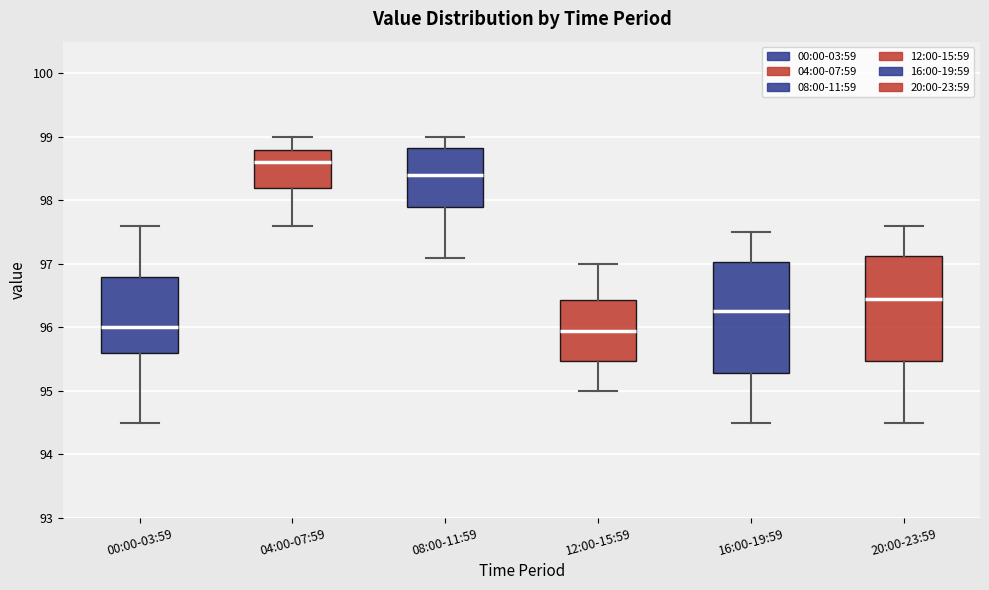

Reading left to right, transcribe this box plot: for each box, give where its median line is, the range the box spans, and where its two whiskers end, as read against the y-axis. The values are not printed on the chart, so give them approximately, as read against the axis.

00:00-03:59: median 96.0, box 95.6 to 96.8, whiskers 94.5 to 97.6
04:00-07:59: median 98.6, box 98.2 to 98.8, whiskers 97.6 to 99.0
08:00-11:59: median 98.4, box 97.9 to 98.8, whiskers 97.1 to 99.0
12:00-15:59: median 96.0, box 95.5 to 96.4, whiskers 95.0 to 97.0
16:00-19:59: median 96.3, box 95.3 to 97.0, whiskers 94.5 to 97.5
20:00-23:59: median 96.5, box 95.5 to 97.1, whiskers 94.5 to 97.6